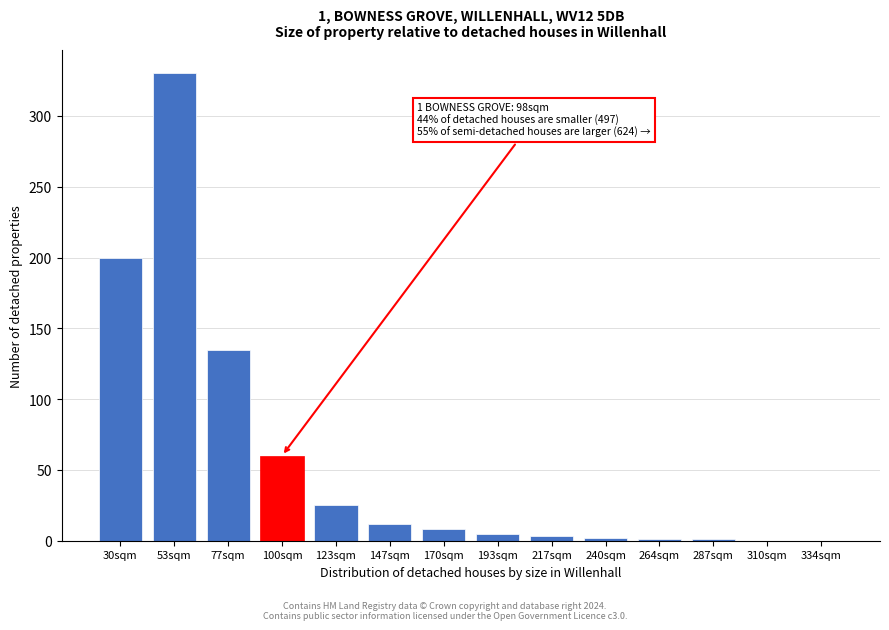

True or false: the data shows 119 at 310sqm.

False